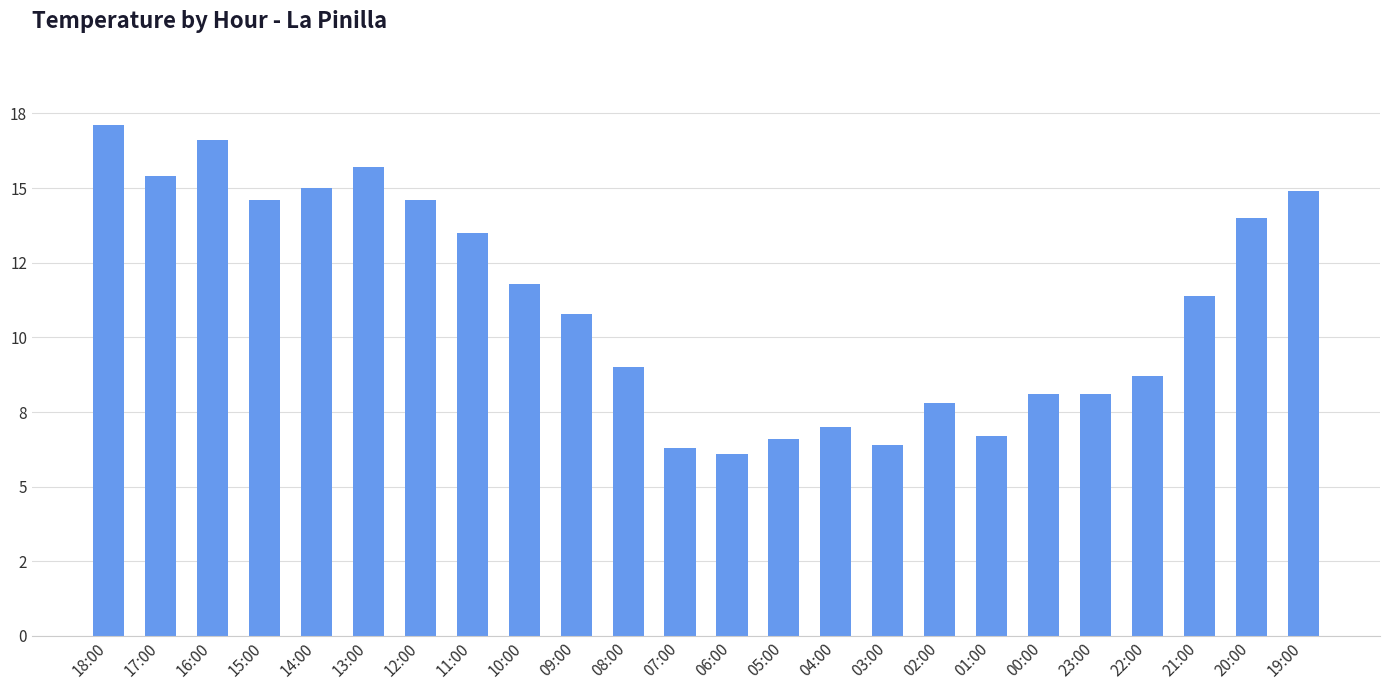

Which has a higher value, 12:00 or 20:00?

12:00